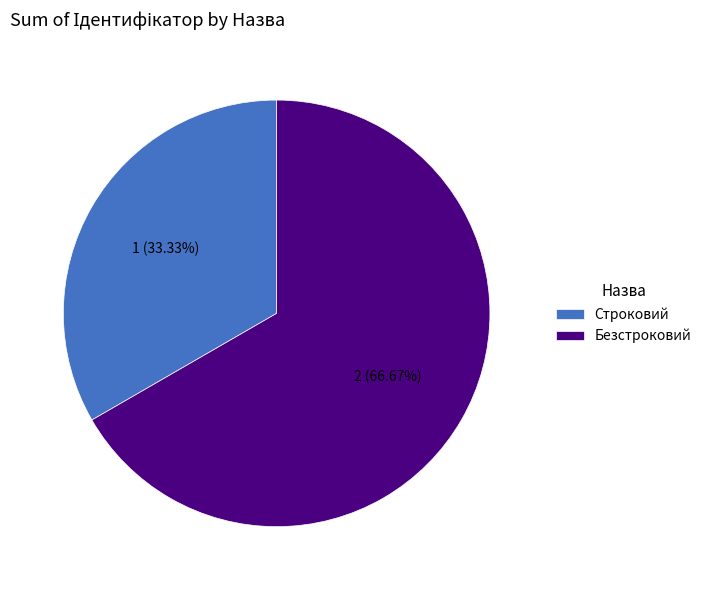

What is the ratio of the value at Безстроковий to the value at Строковий?

2.0